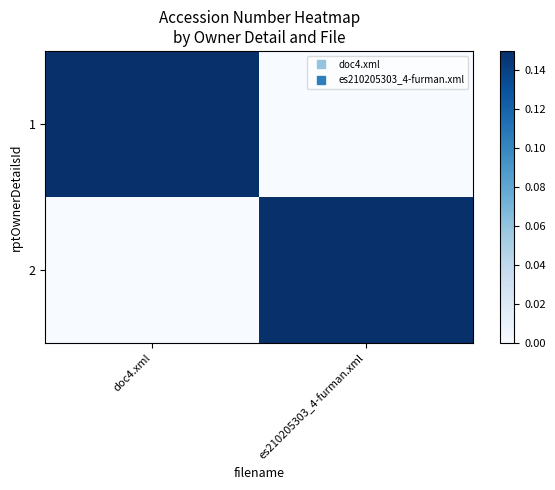

Reading left to right, transcribe all the data shown in this chart.

1: doc4.xml=0.1	es210205303_4-furman.xml=0.0
2: doc4.xml=0.0	es210205303_4-furman.xml=0.1